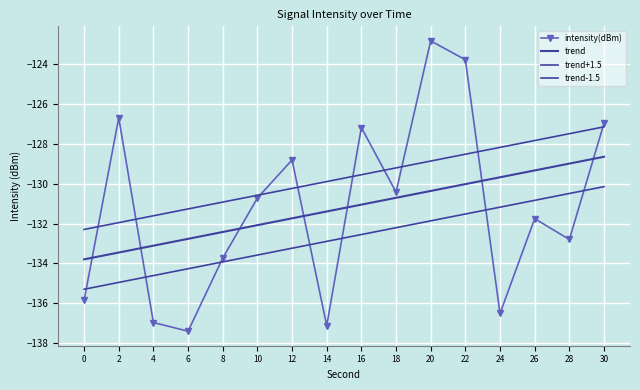

Between 22 and 20, which is larger?

20